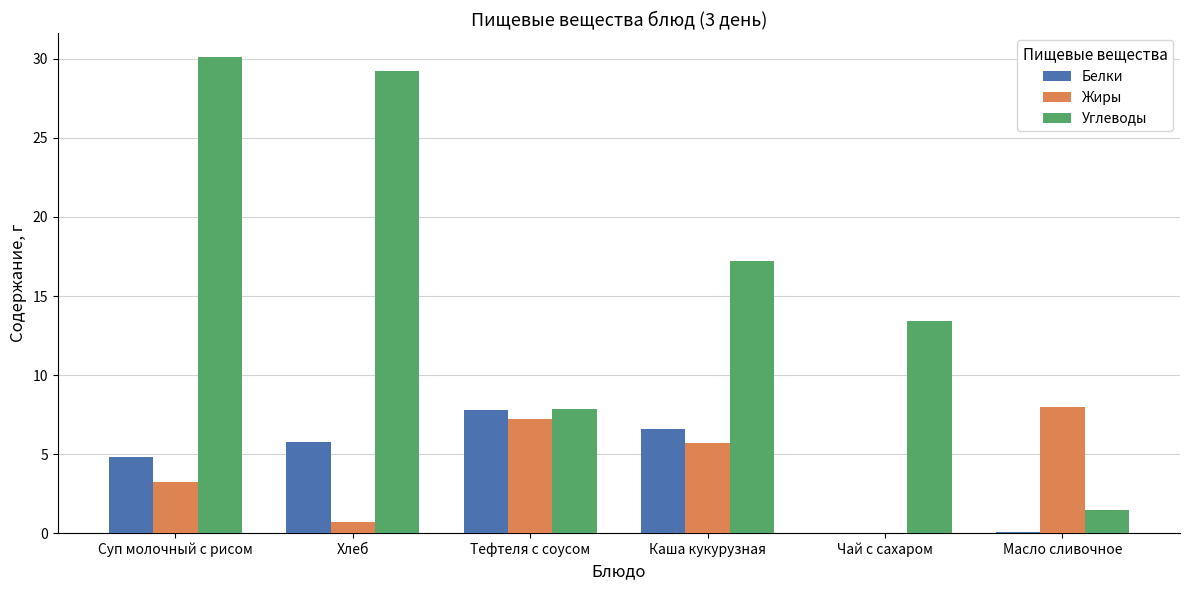

Between Хлеб and Чай с сахаром, which series saw the biggest shift?

Углеводы